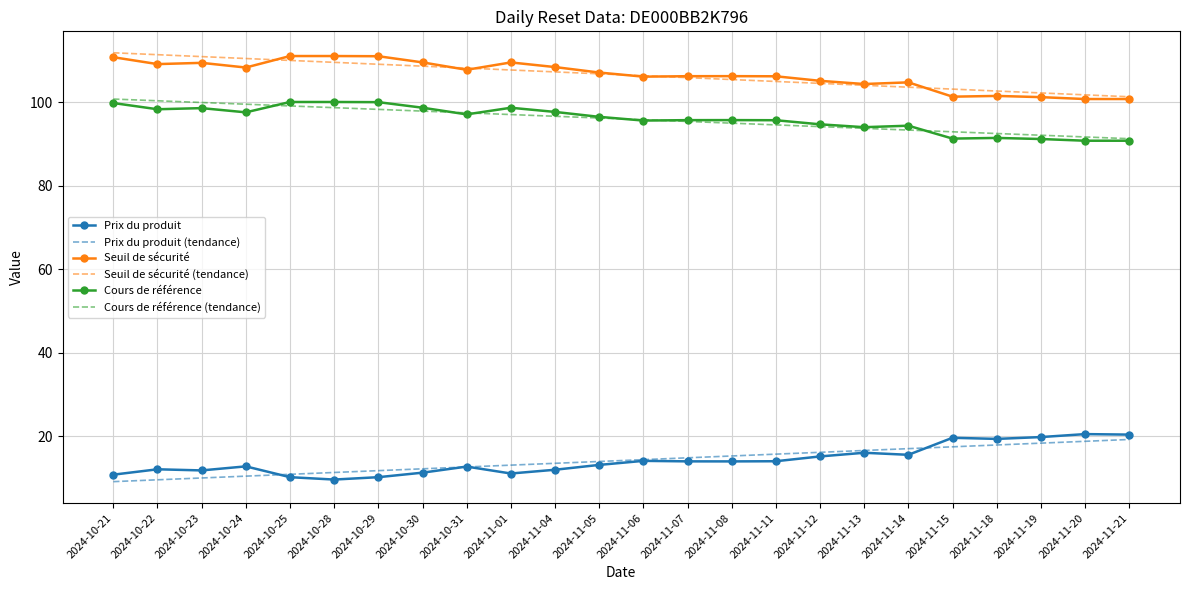

What is the total value across all series at 2024-11-18?

425.5